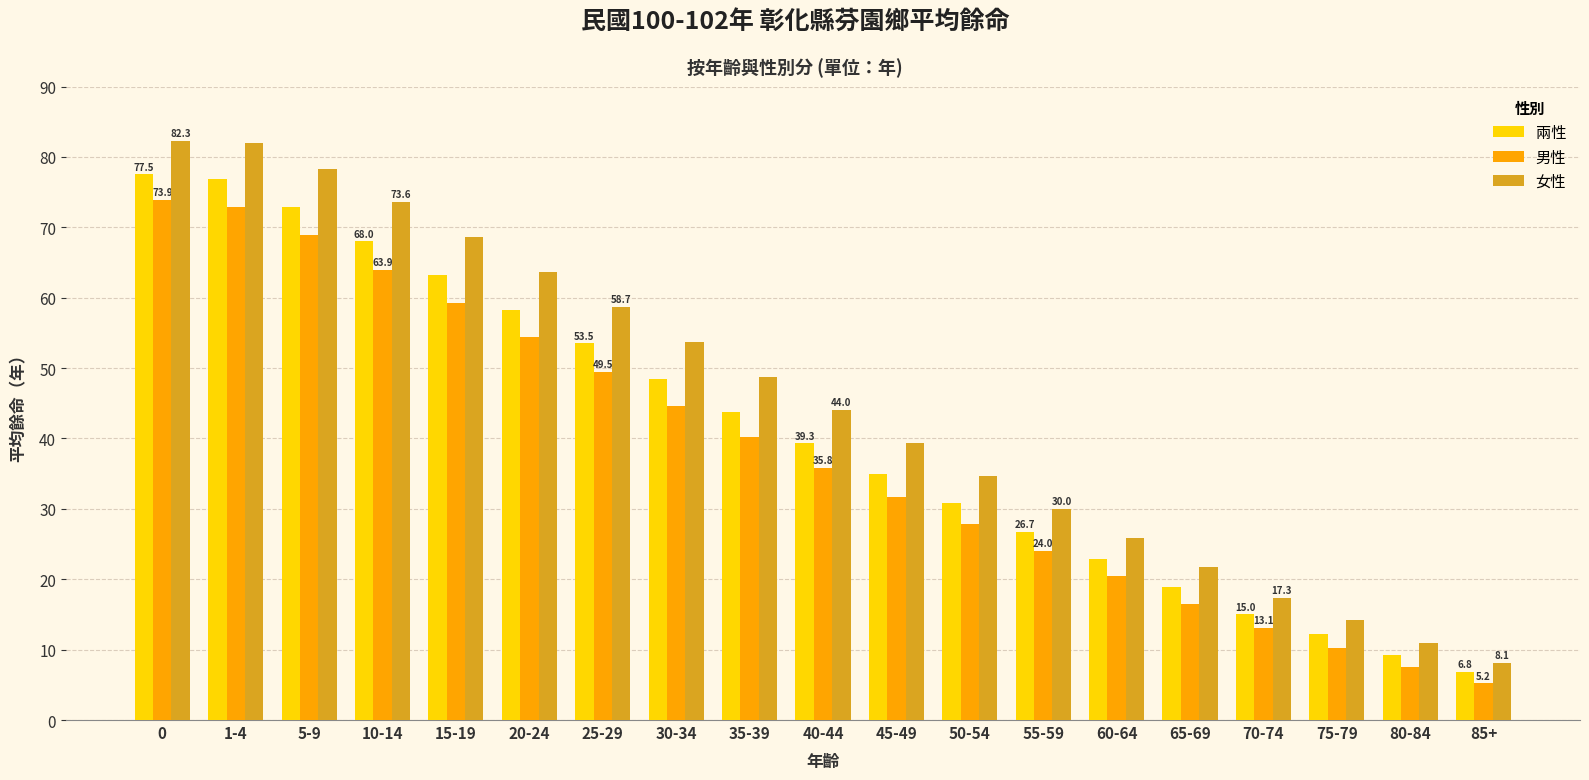

Between 20-24 and 50-54, which series saw the biggest shift?

女性